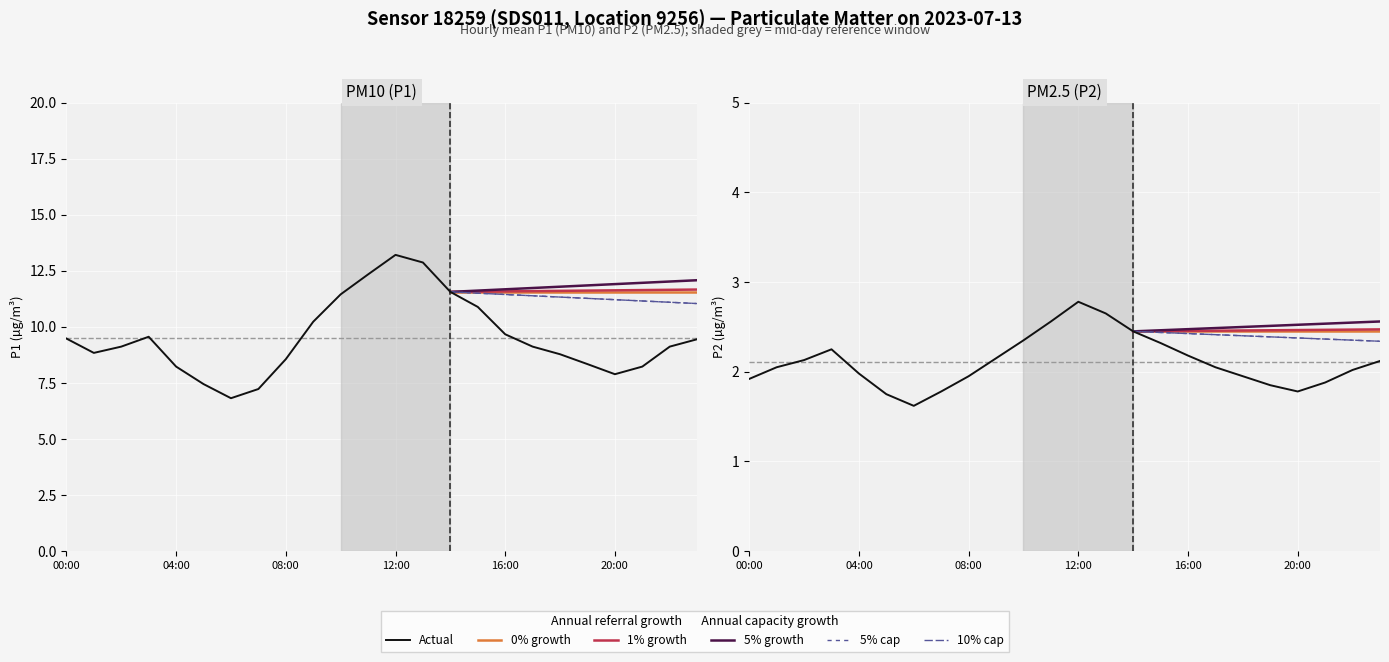

Which category has the highest value across all series?

12:00